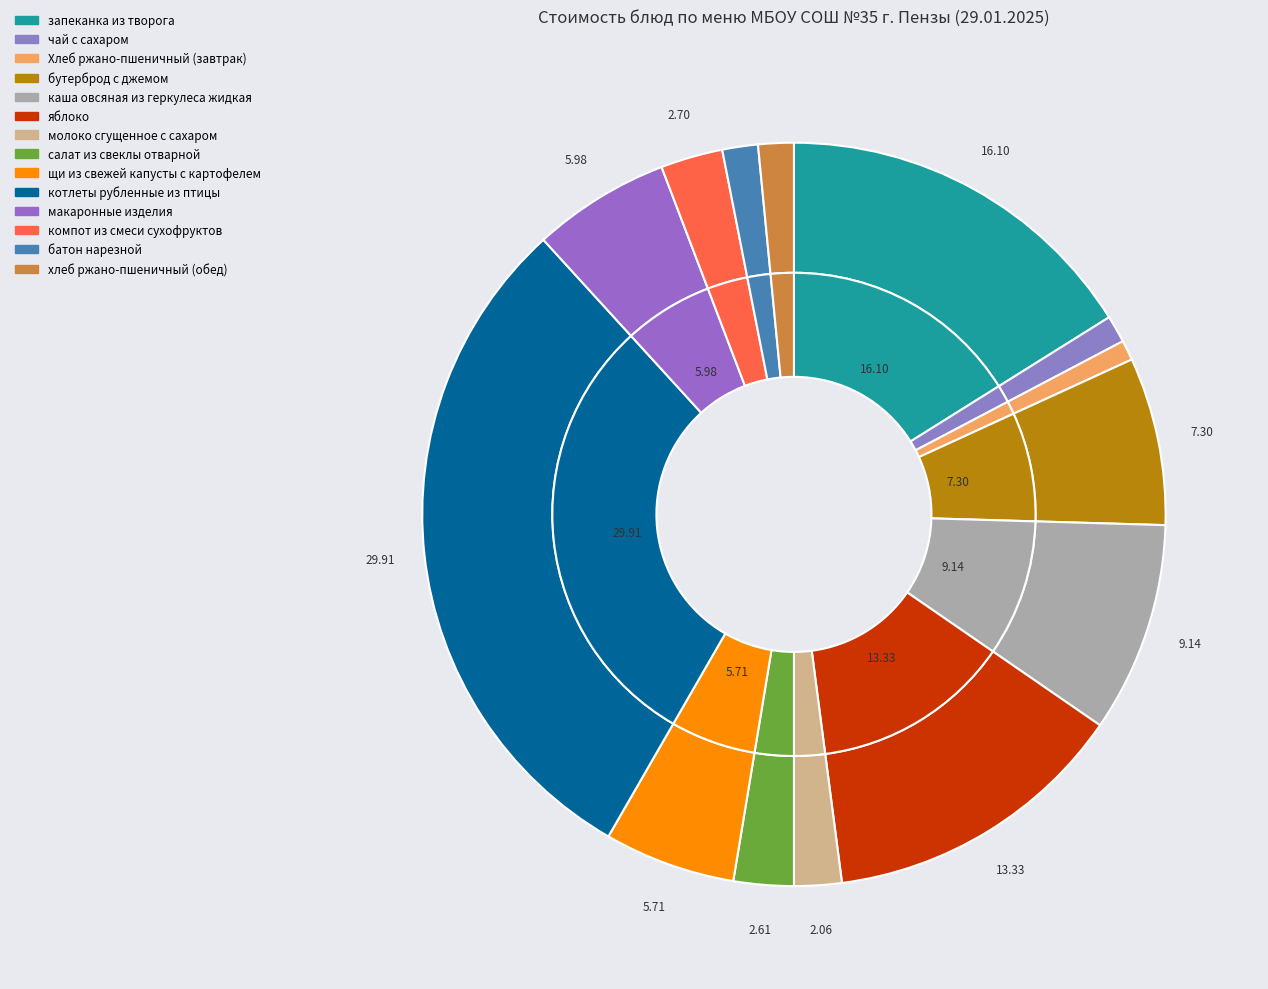

Is there any slice that represents more than half of the pie?

No